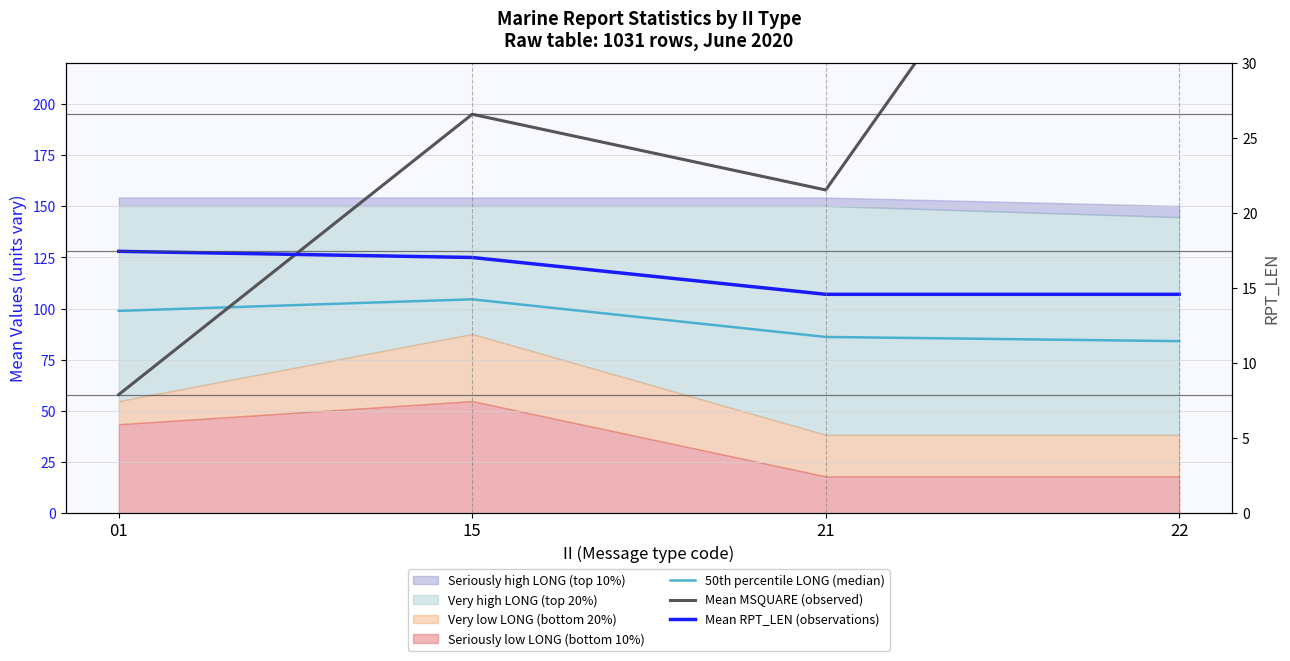

Rank the series at 01 from lowest to highest value.

Mean MSQUARE (observed), 50th percentile LONG (median), Mean RPT_LEN (observations)